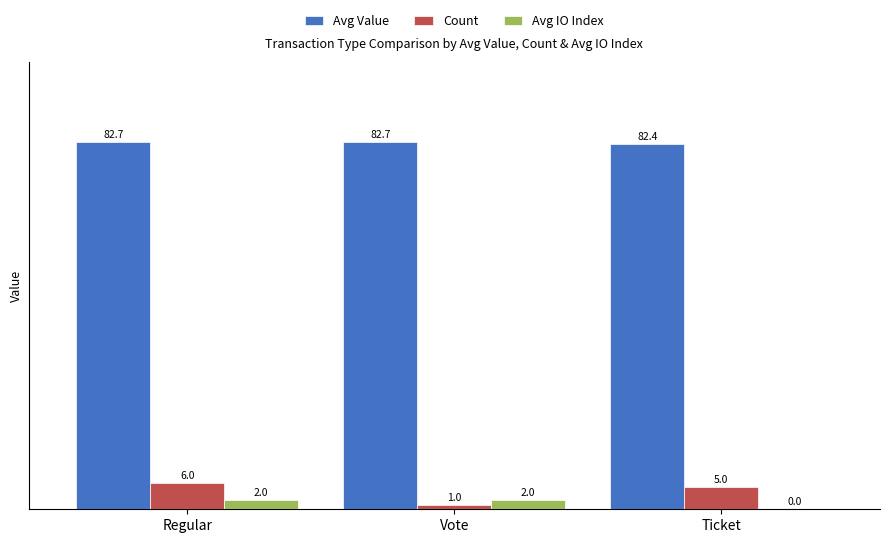

Are the bars horizontal?

No